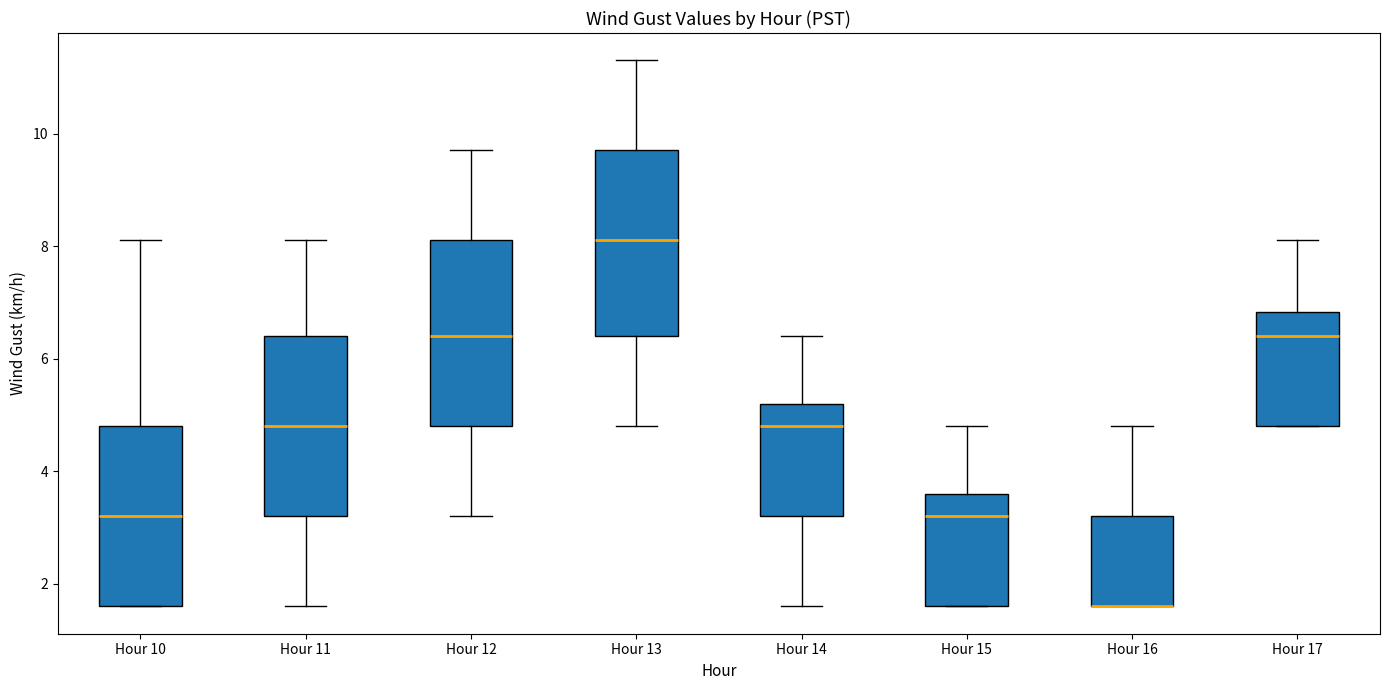

Where is the lower edge of the box for Hour 15 on the y-axis? The values are not printed on the chart, so give them approximately, as read against the axis.

1.6